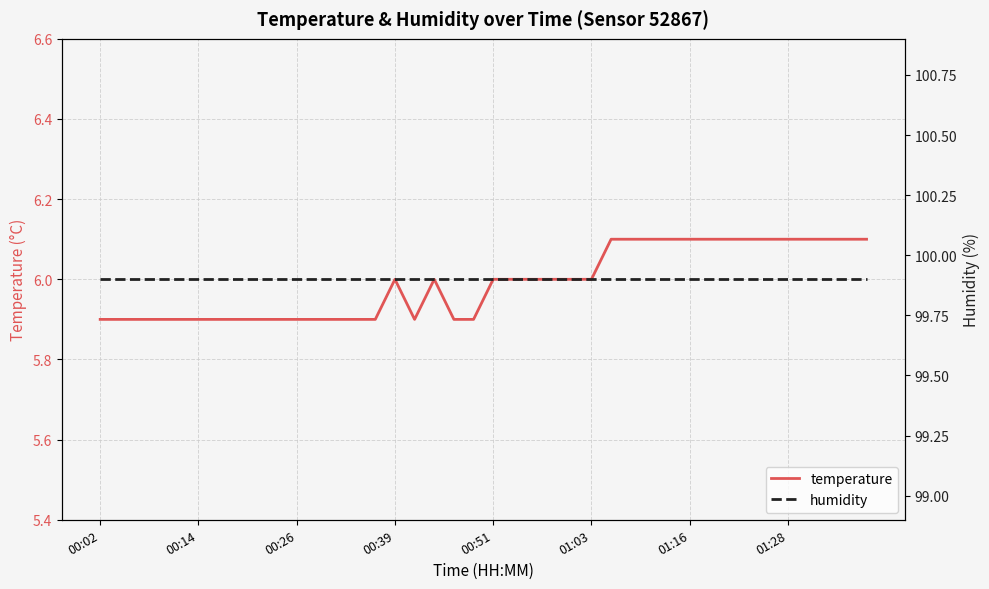

What is the maximum value for temperature?

6.1